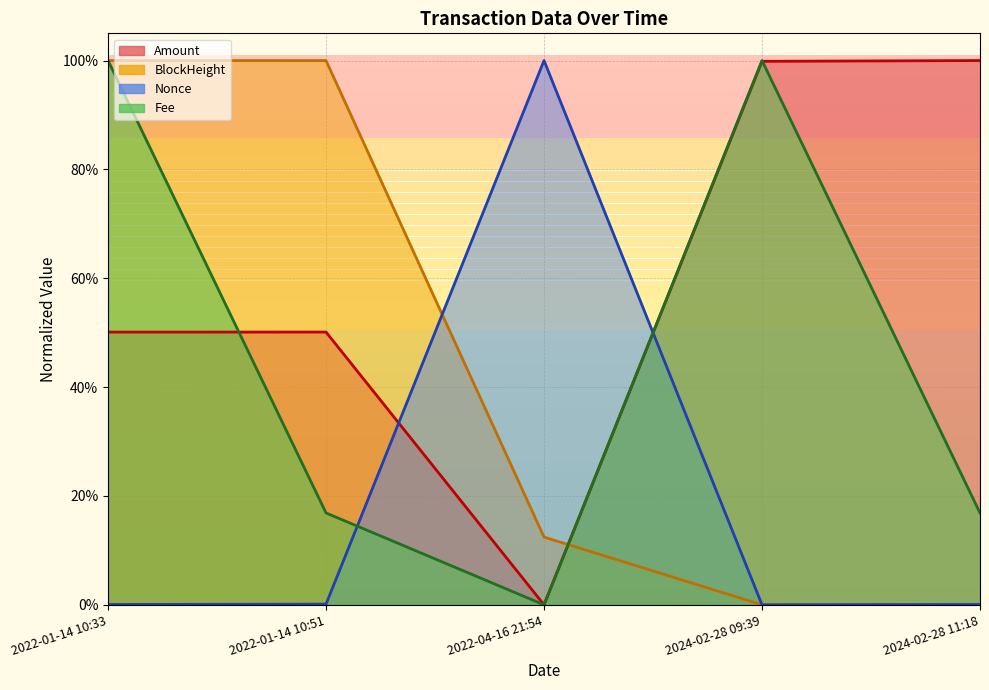

True or false: Amount and Nonce cross at least once.

True